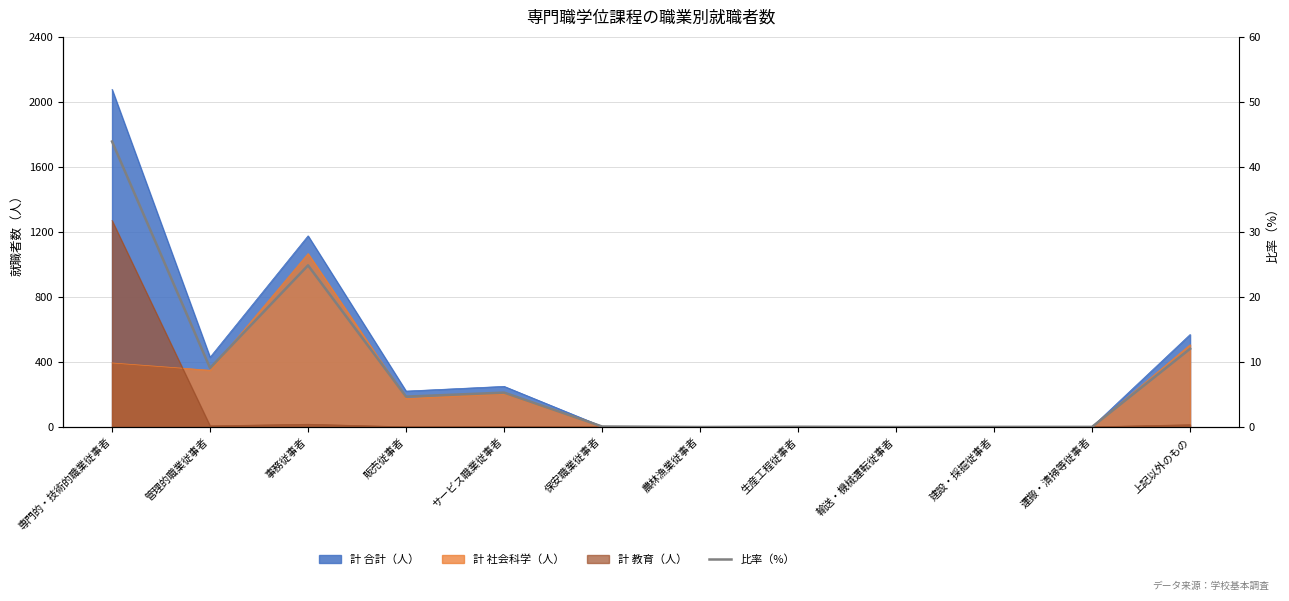

Where is the data nearest to the value 21?

事務従事者